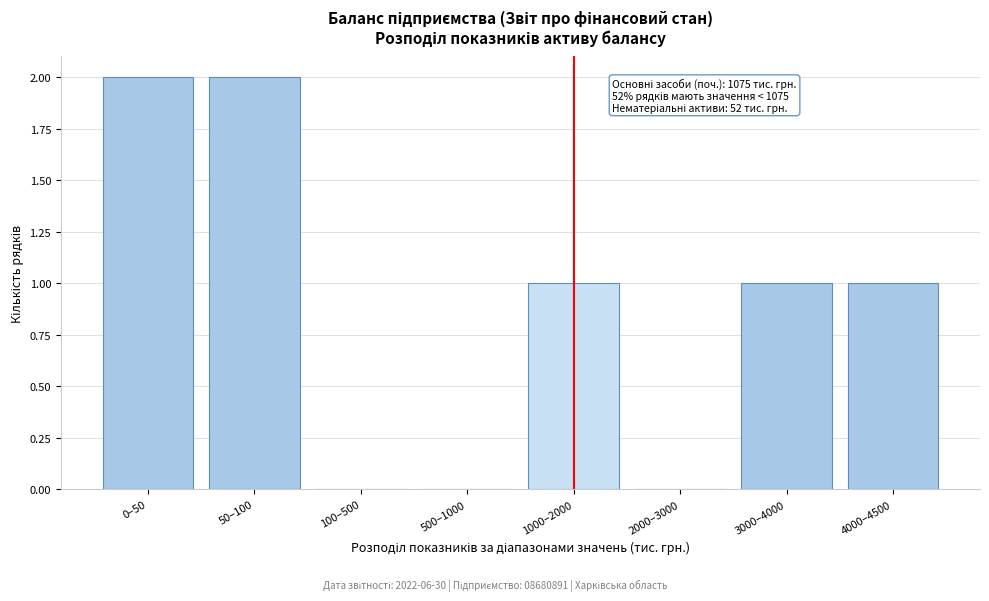

Reading right to left, extract all data points from this chart.

4000–4500=1	3000–4000=1	2000–3000=0	1000–2000=1	500–1000=0	100–500=0	50–100=2	0–50=2